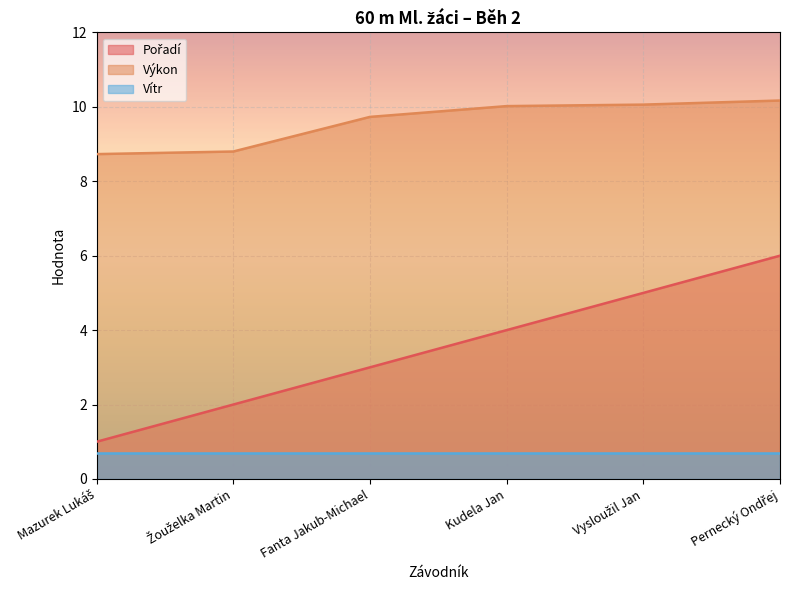

What is the difference between the second highest and second lowest values in the Pořadí series?

3.0